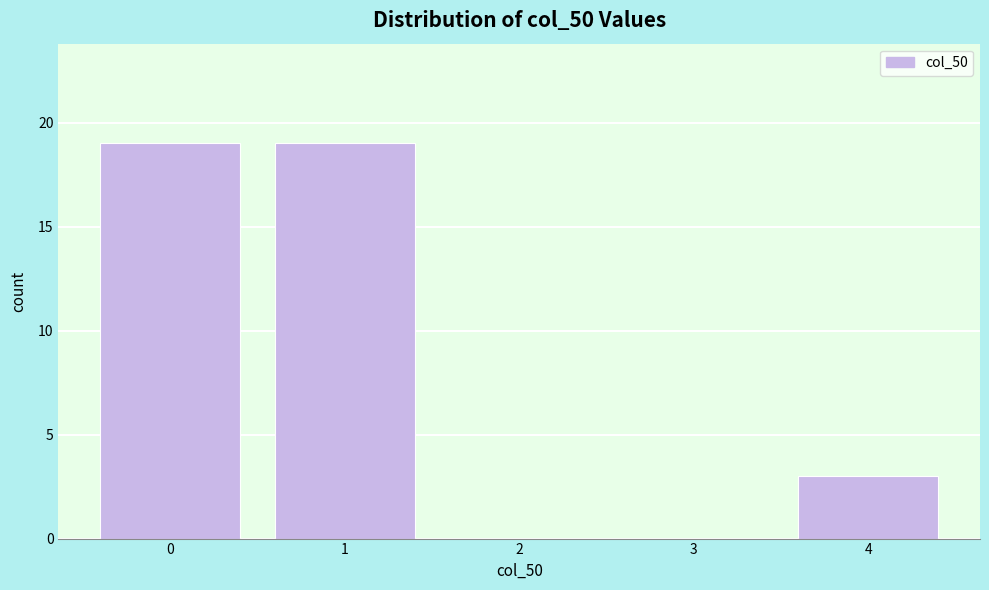

Reading right to left, extract all data points from this chart.

4=3	3=0	2=0	1=19	0=19